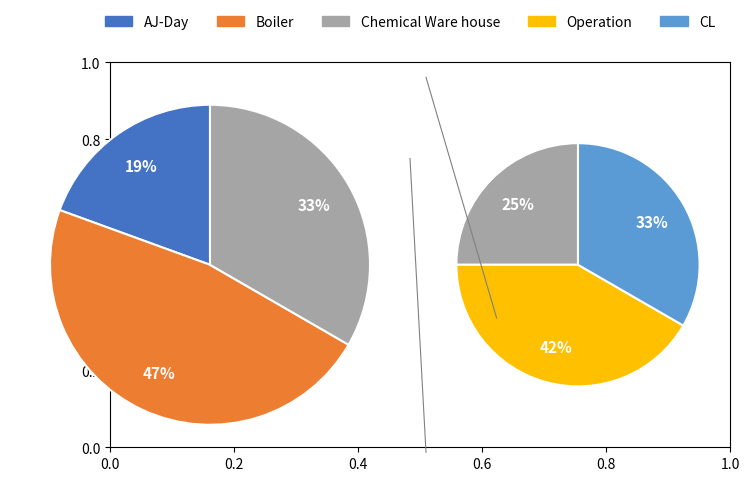

To the nearest percent, what is the difference between the AJ-Day and Chemical Ware house slice percentages?

11%